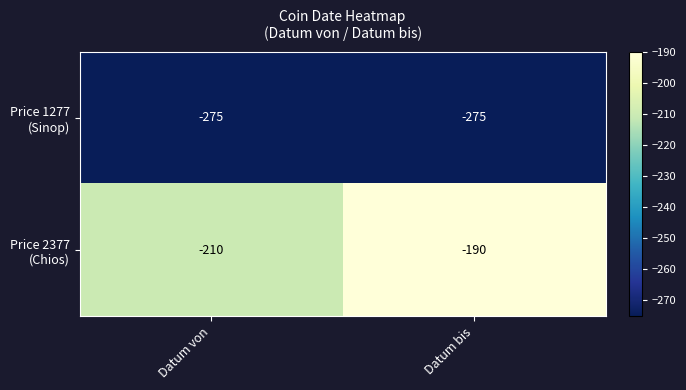

What is the maximum value shown in the chart?

-190